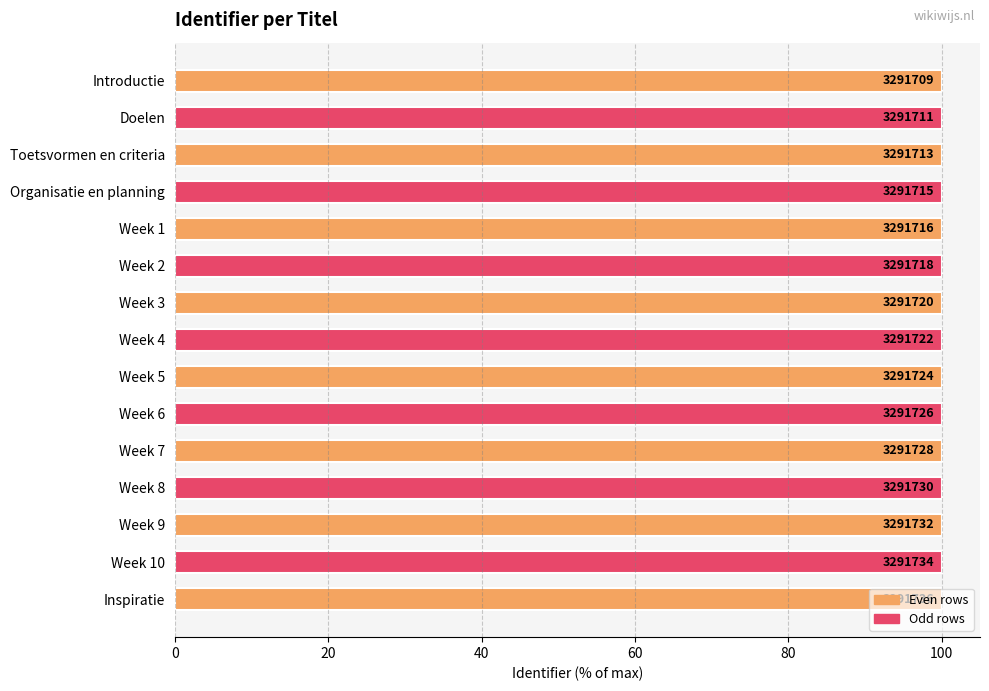

Does the chart contain any negative values?

No